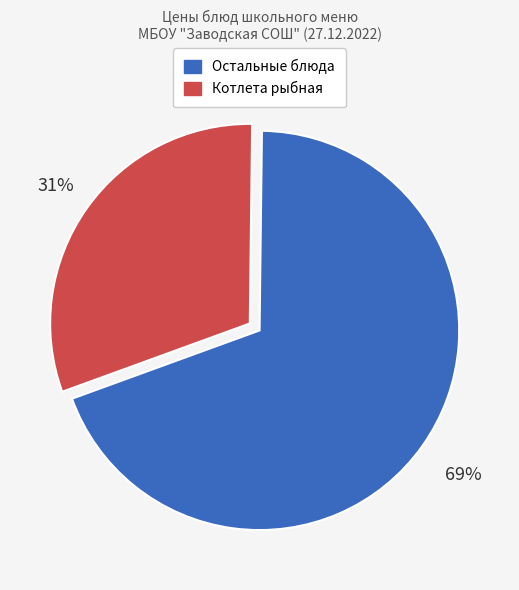

To the nearest percent, what is the average slice percentage?

50%